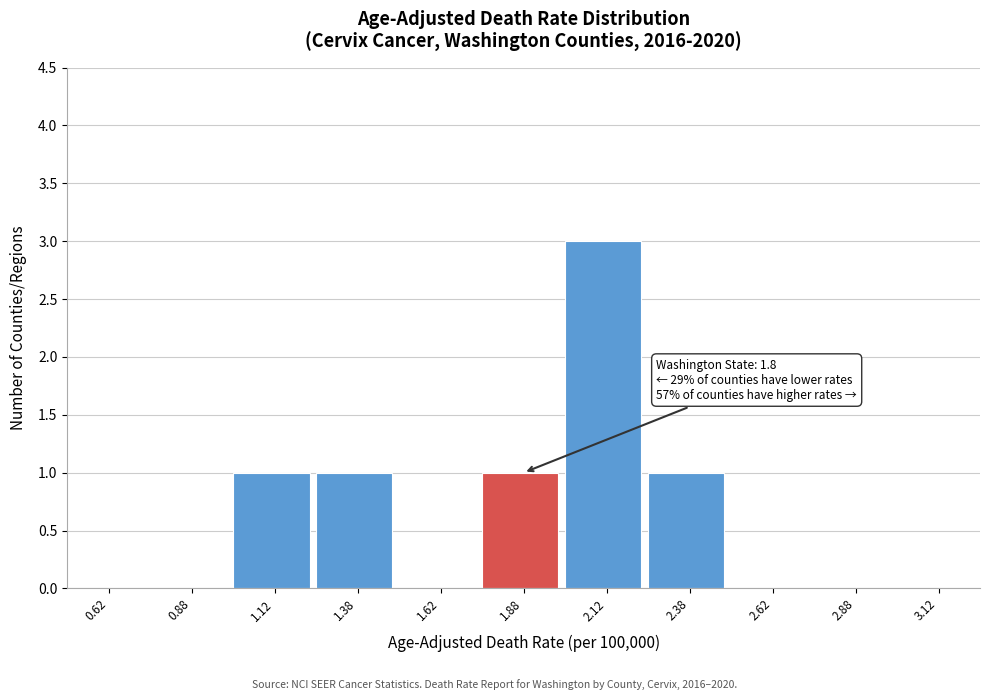

Over which range of the x-axis is the bar tallest?

2.00 to 2.25